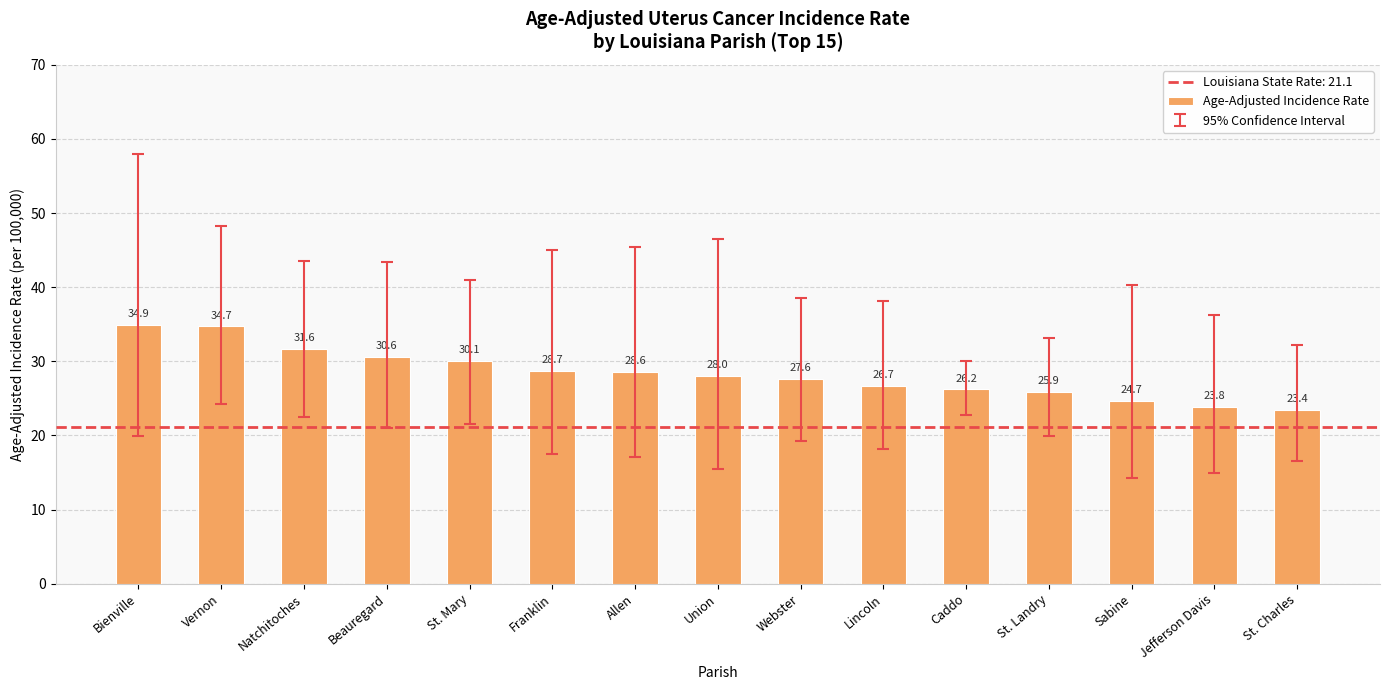

Is it true that the value at St. Mary is 30.1?

True